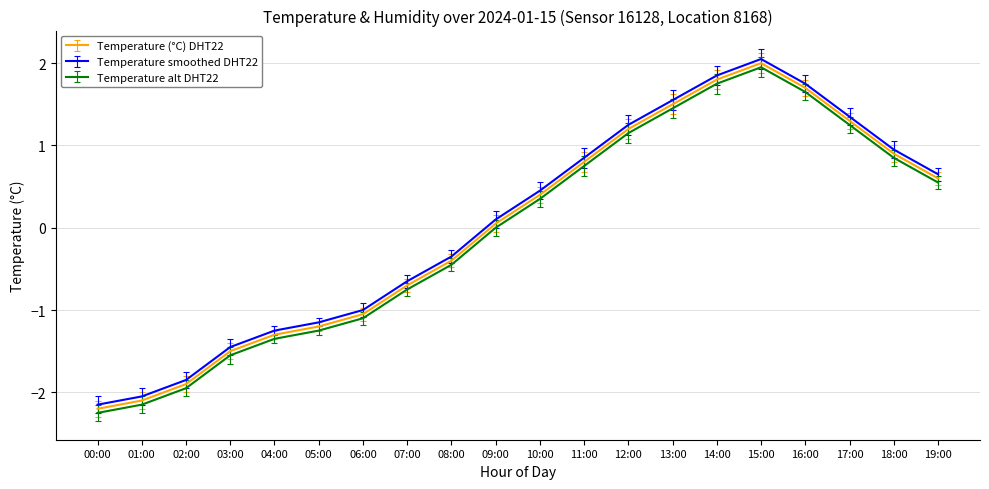

How many lines are shown in the chart?

3